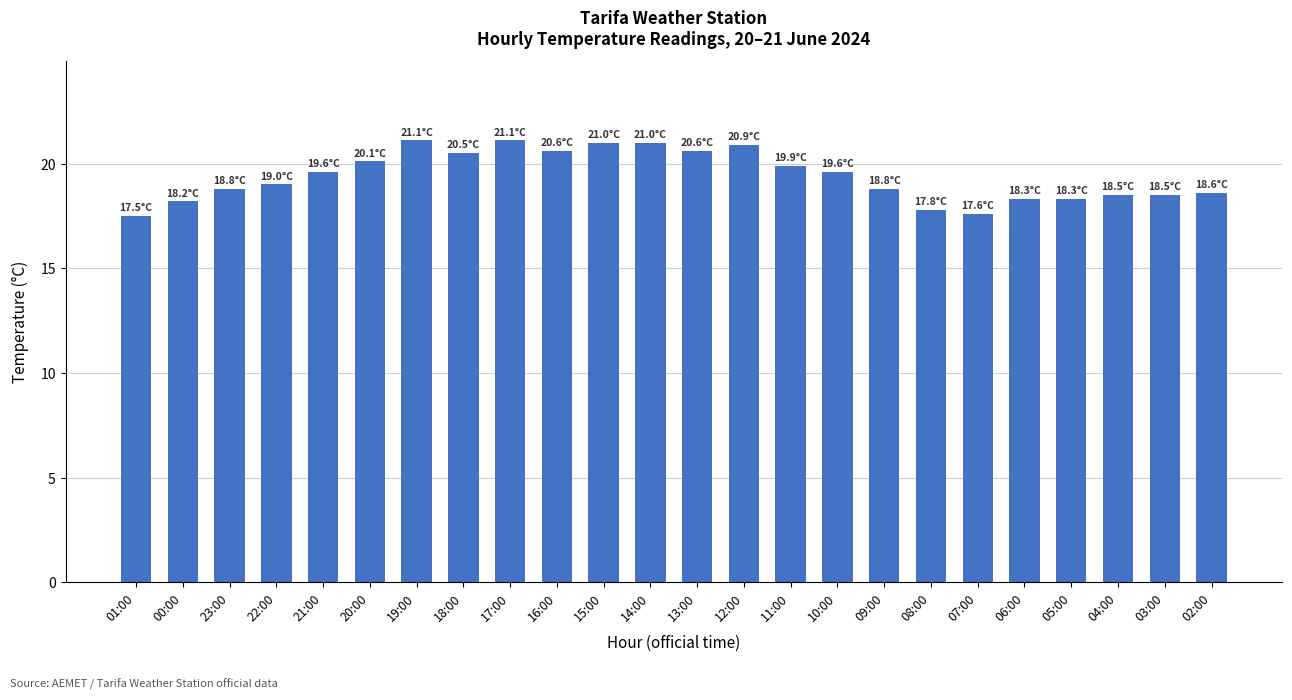

What is the average value?

19.4